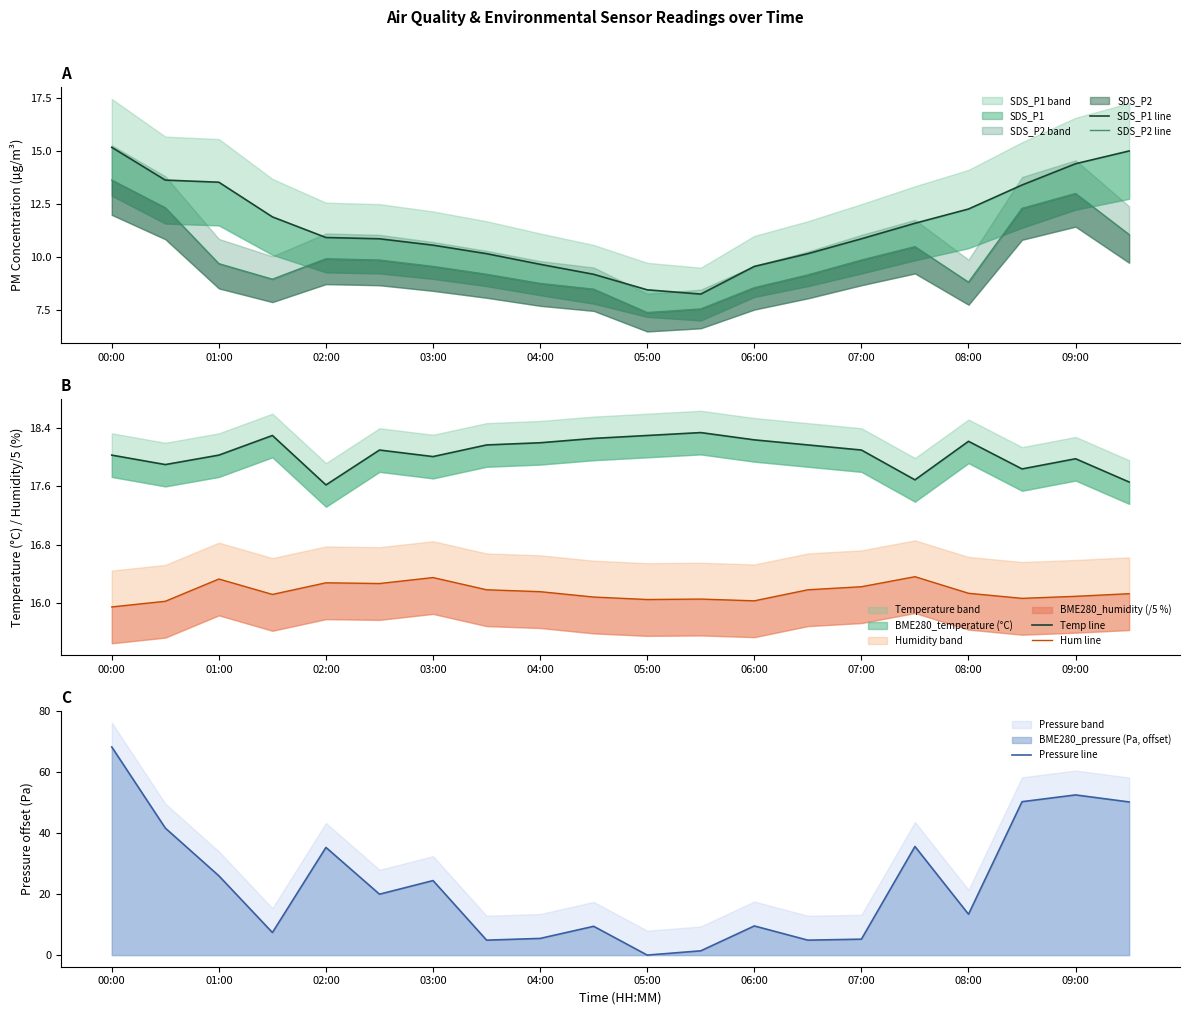

How many lines are shown in the chart?

5